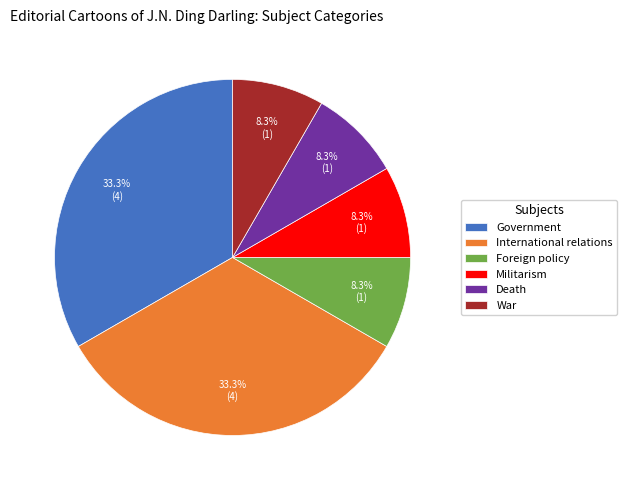

Combined, what portion of the pie is Death and Government?

41.7%